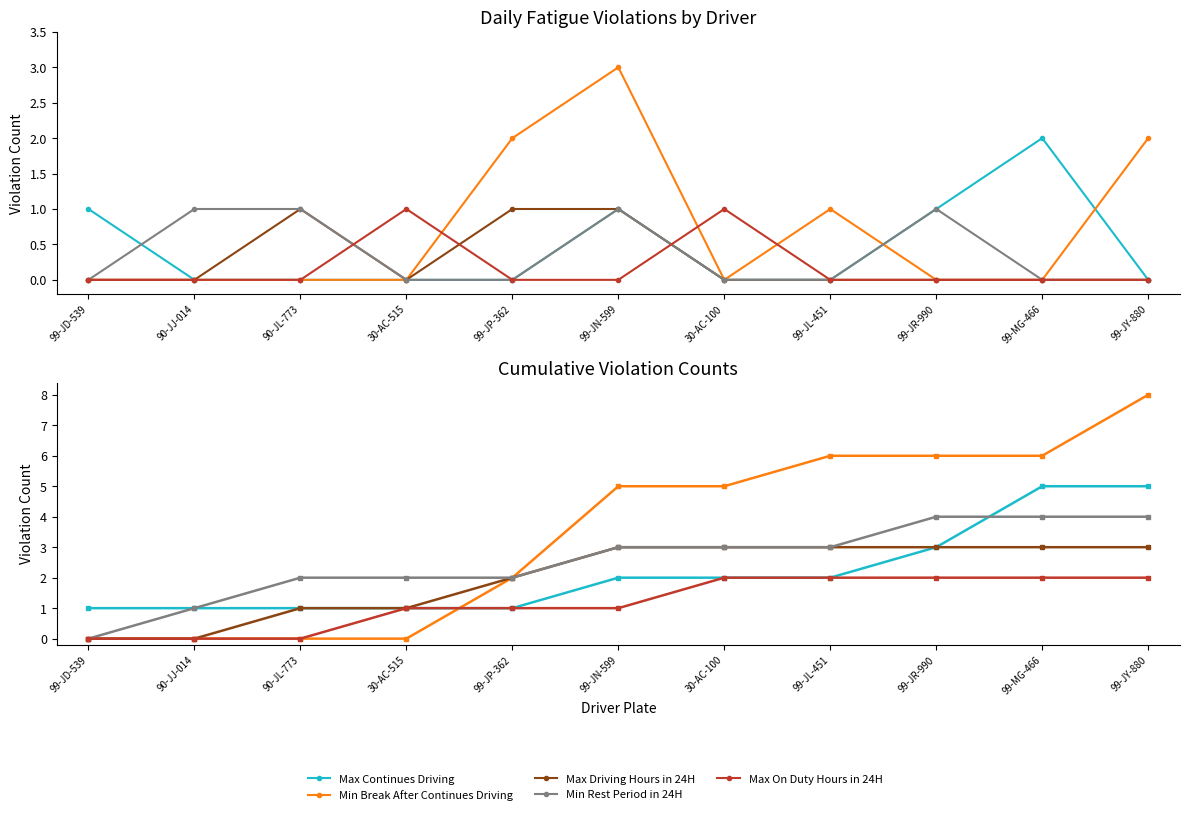

The value of Min Break After Continues Driving at 30-AC-100 is 3. True or false?

False